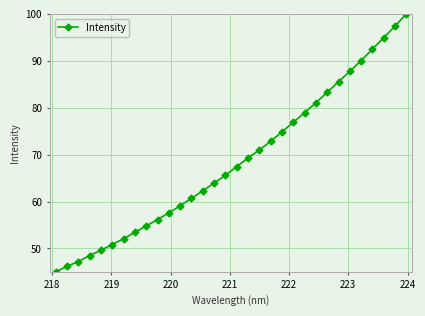

What is the sum of all values?

2196.6